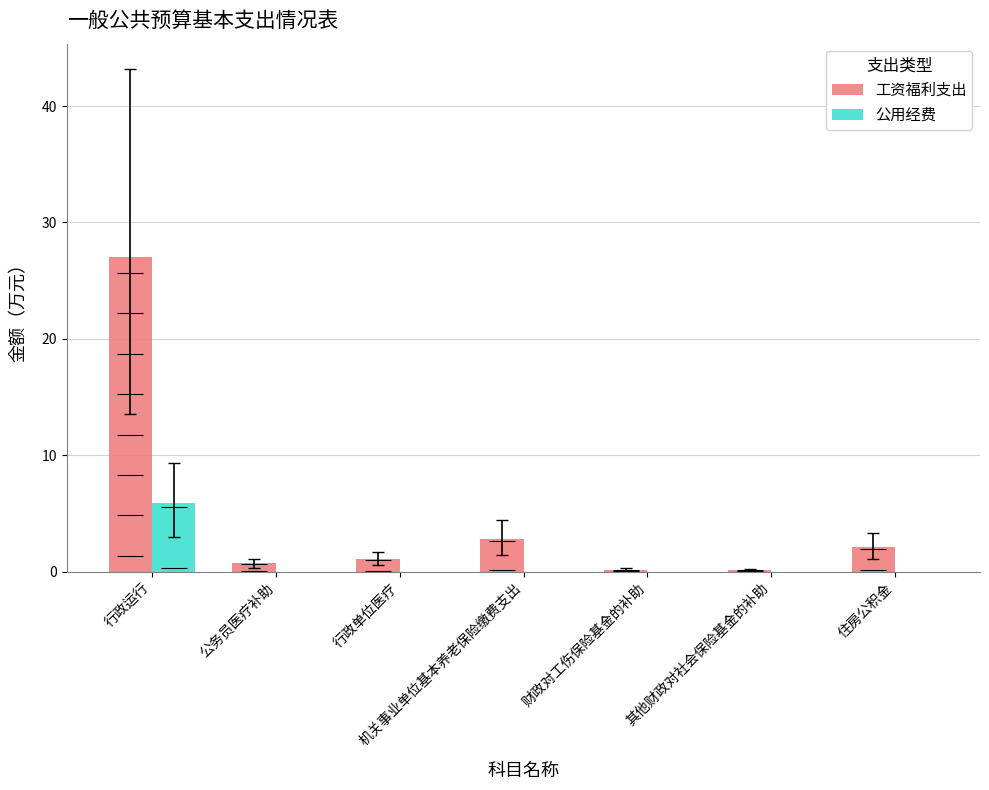

What is the highest value of the 工资福利支出 series?

27.0